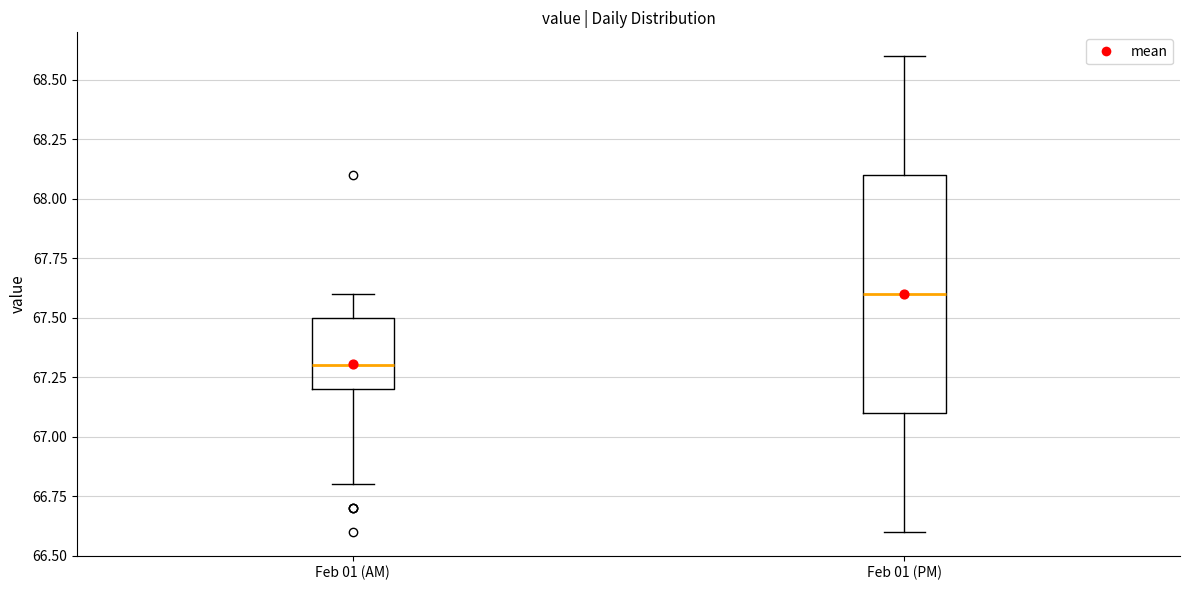

Which box is the tallest, from its lower edge to its upper edge?

Feb 01 (PM)